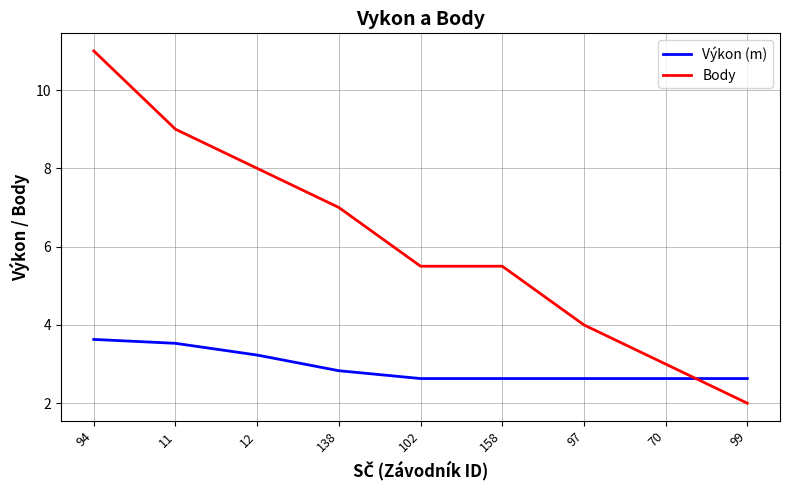

The Body series shows 8.8 at 158. True or false?

False